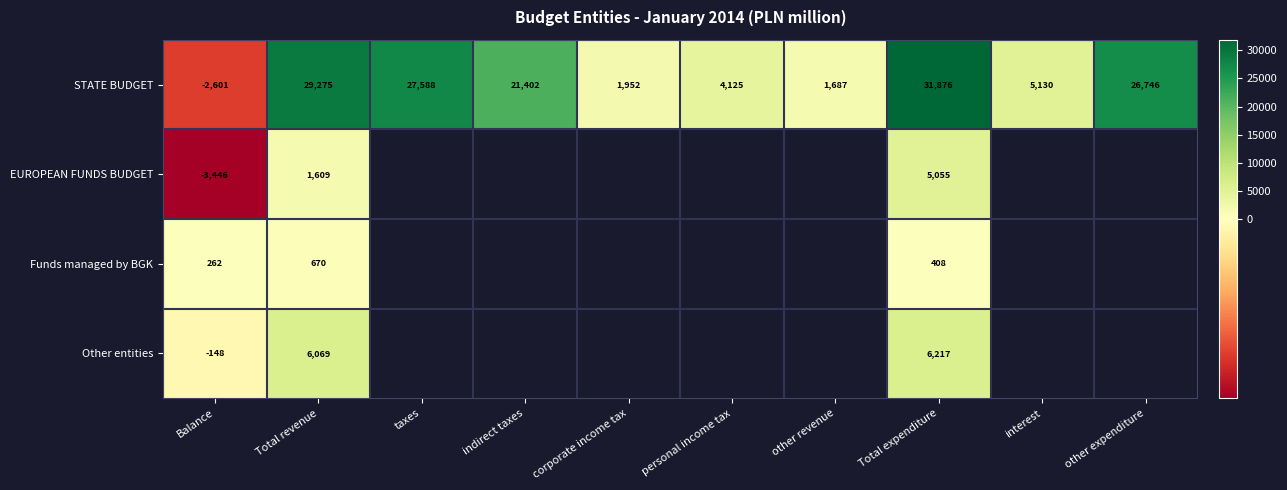

Which category has the highest value in the STATE BUDGET series?

Total expenditure